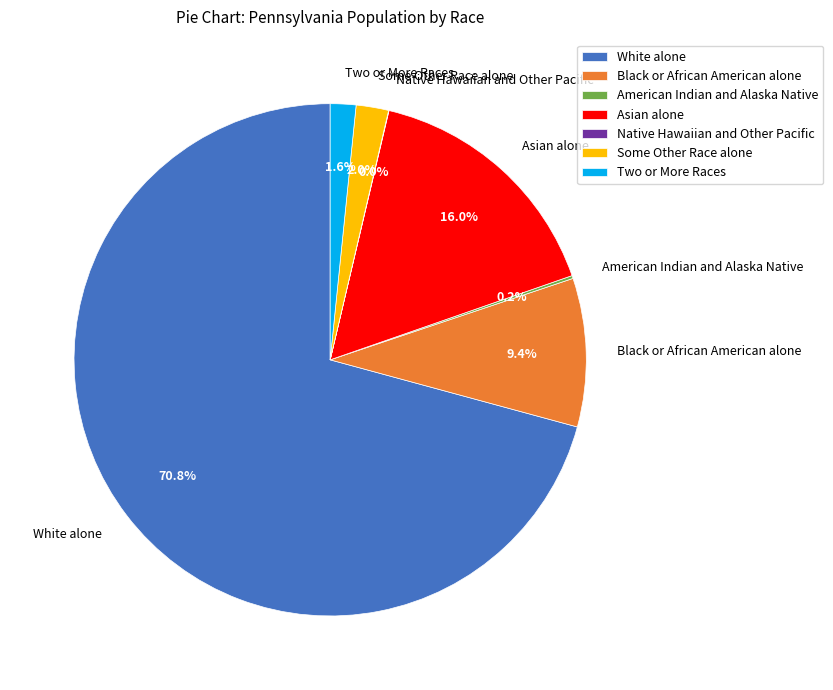

Which category has the biggest portion of the pie?

White alone